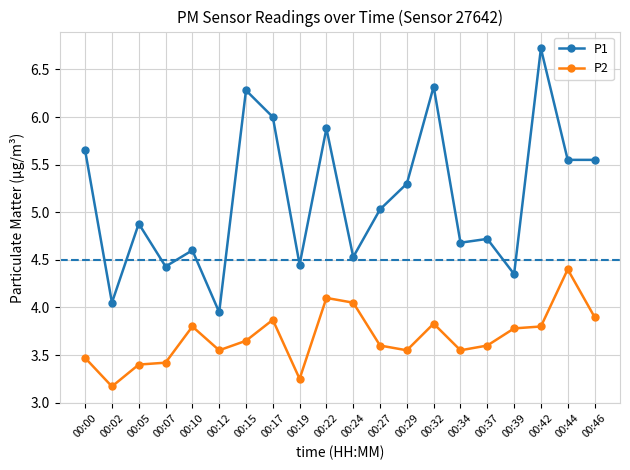

What is the maximum value shown in the chart?

6.7